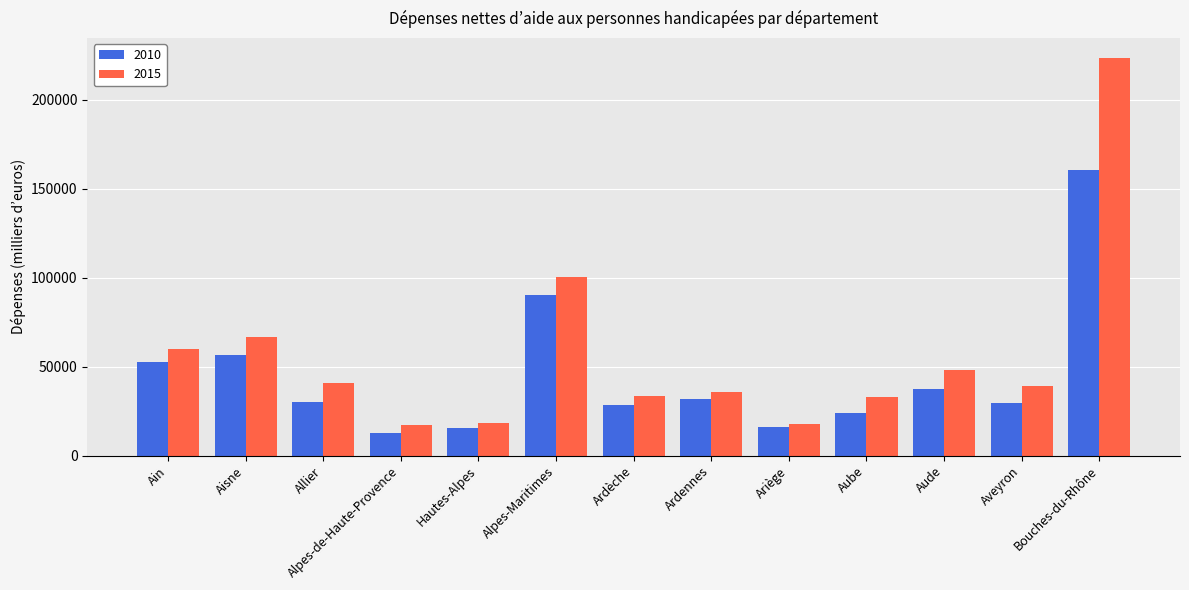

At how many categories does at least one series exceed 112624?

1